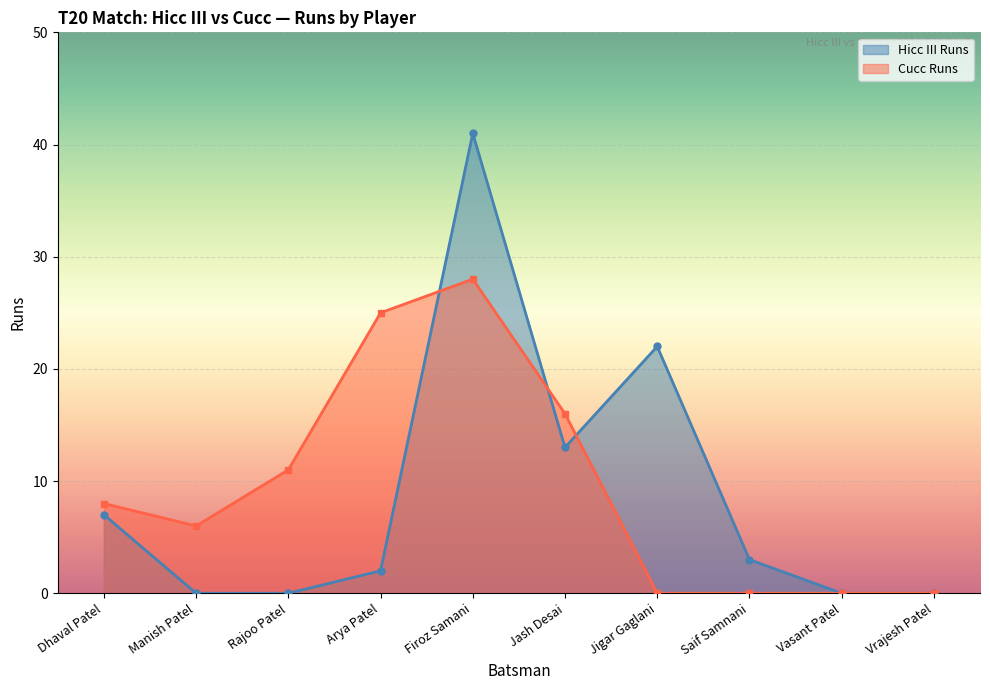

What is the value of the Cucc Runs point at the 5th from the left?

28